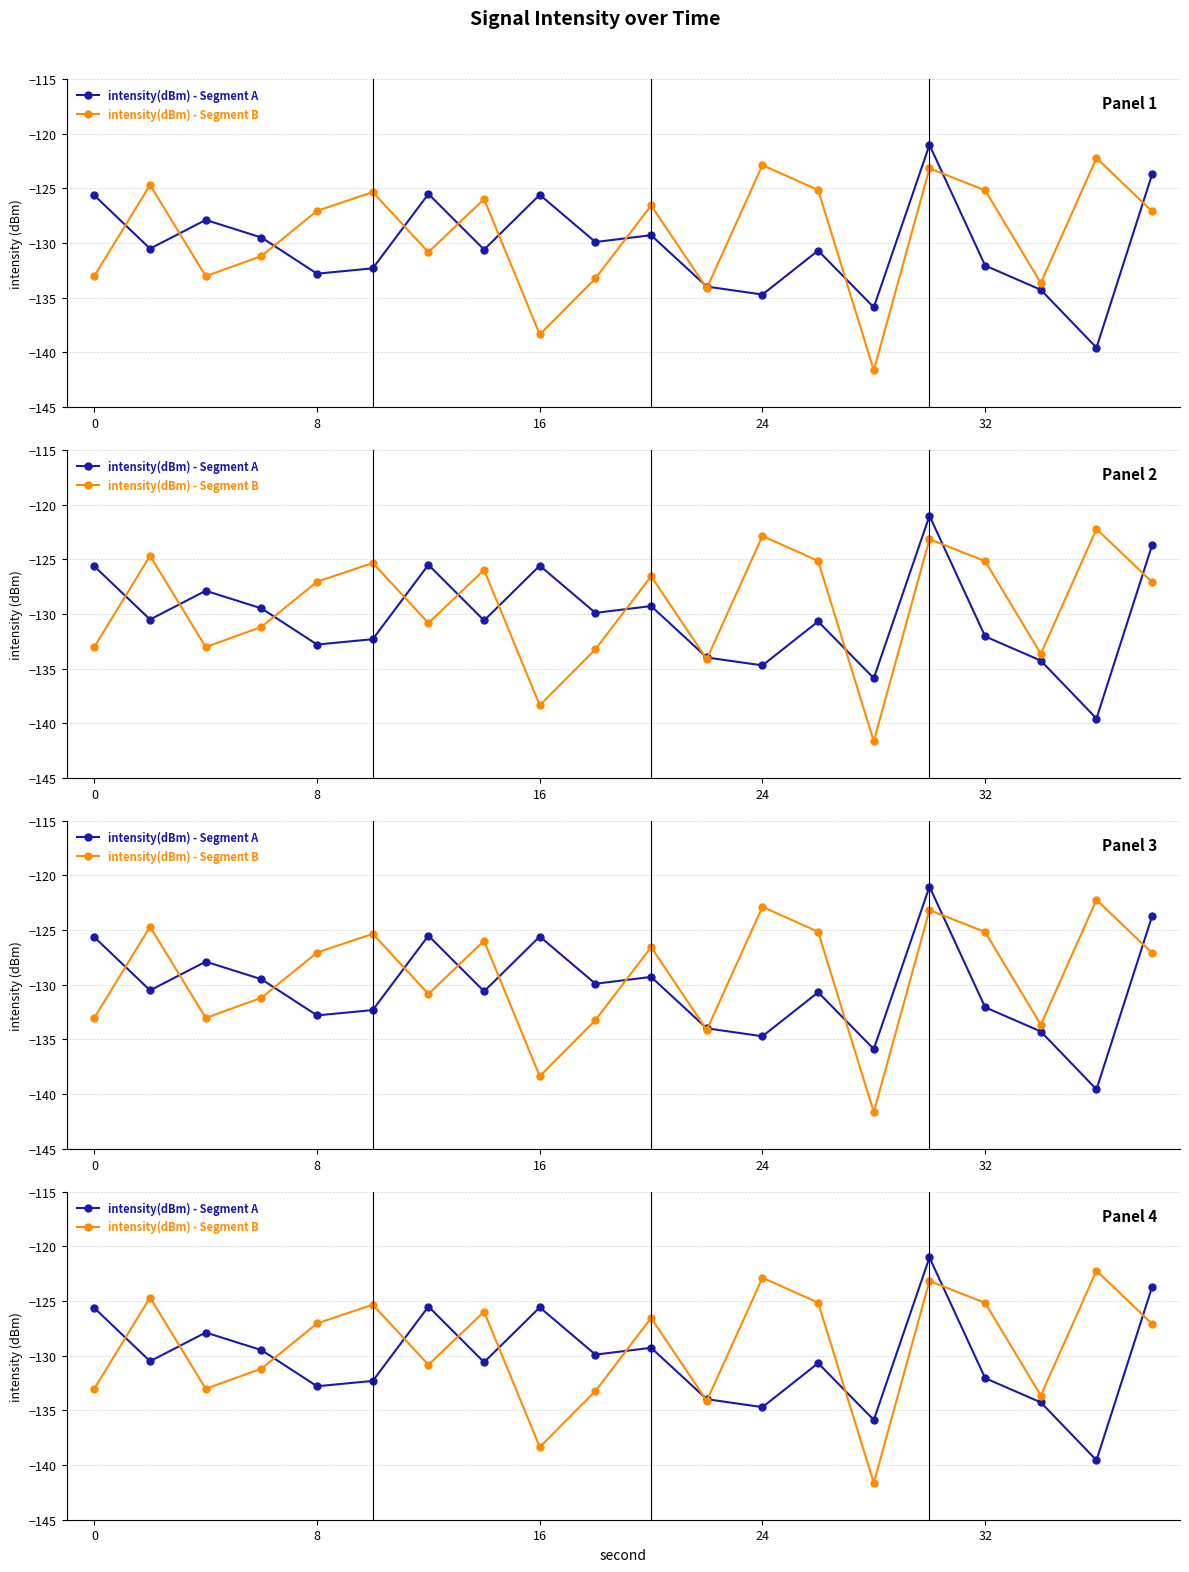

At how many categories does at least one series exceed -138?

20